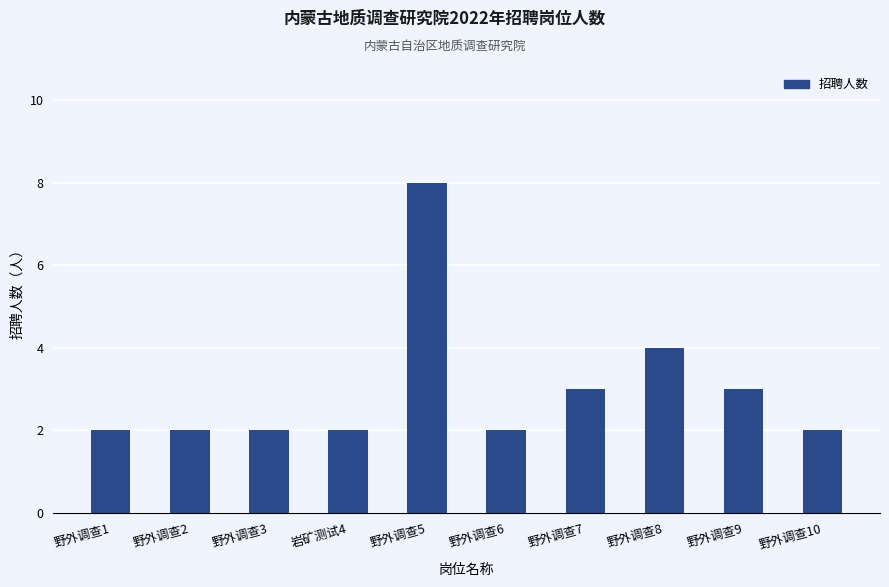

What position from the left is 野外调查6?

6